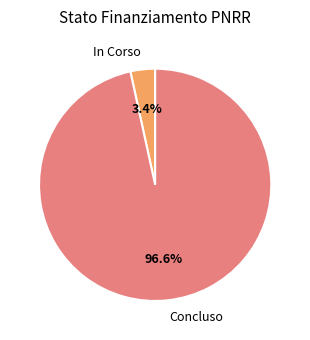

How many slices are in this pie chart?

2